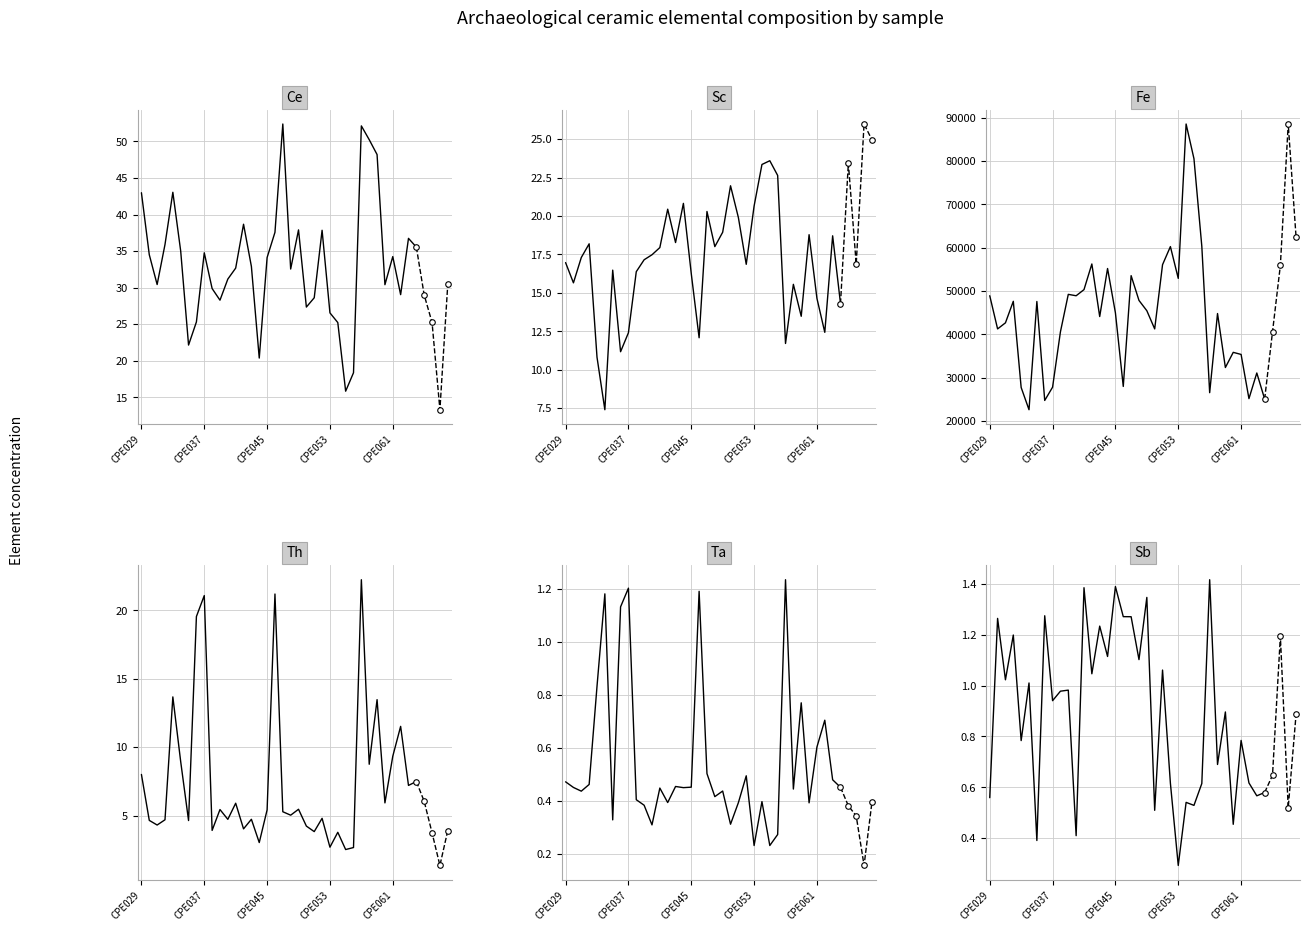

True or false: Sb has more than 2 points higher than both neighbors.

True